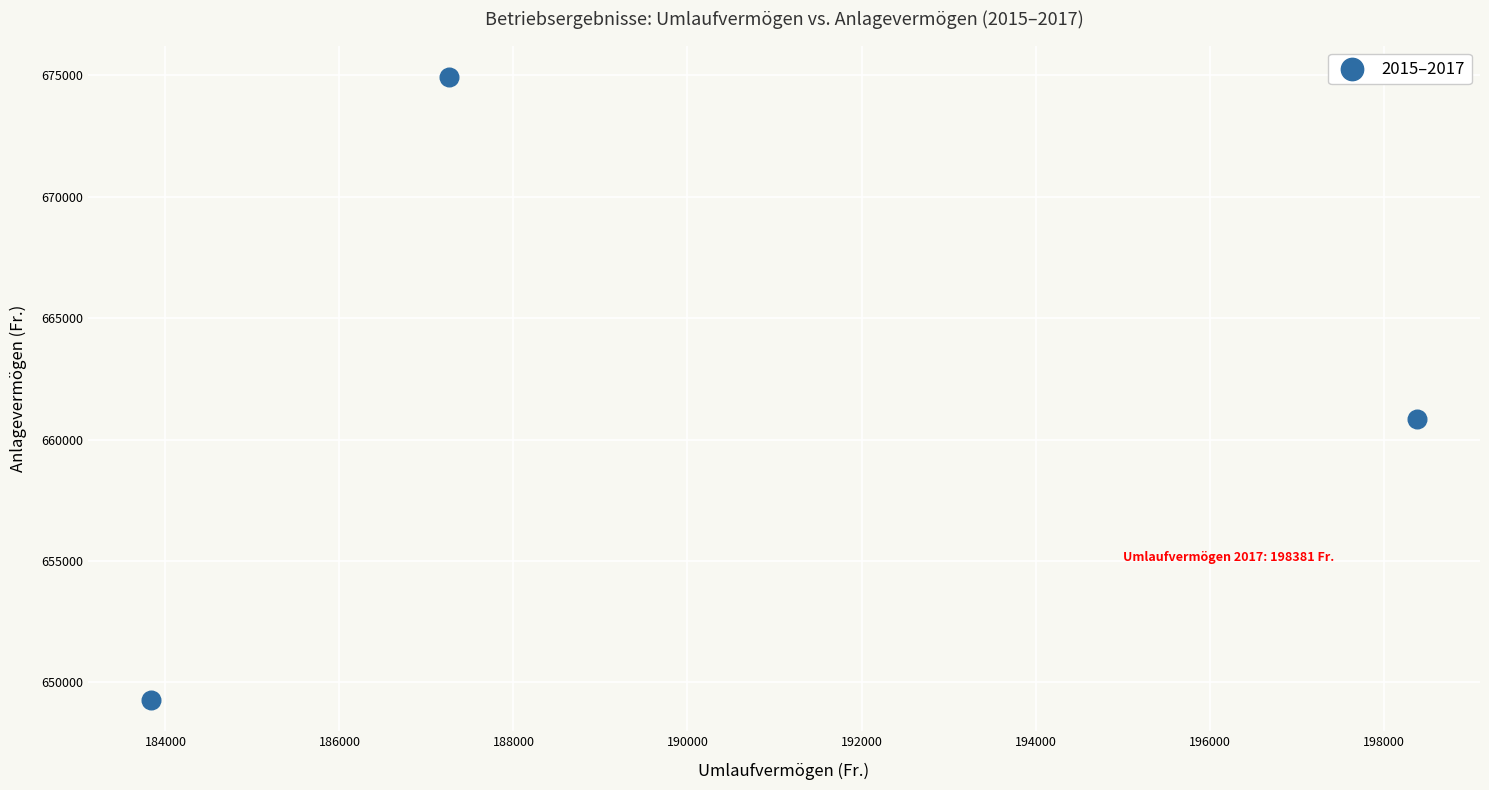

What Y value in the scatter plot is closest to 662114?

660857